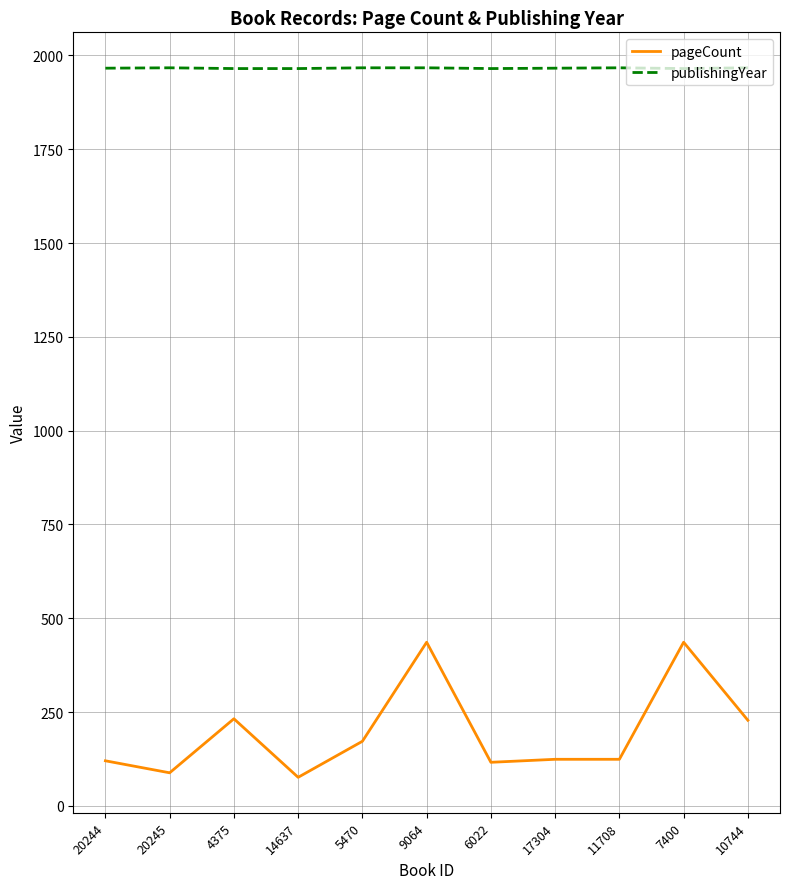

True or false: publishingYear and pageCount intersect in this chart.

False